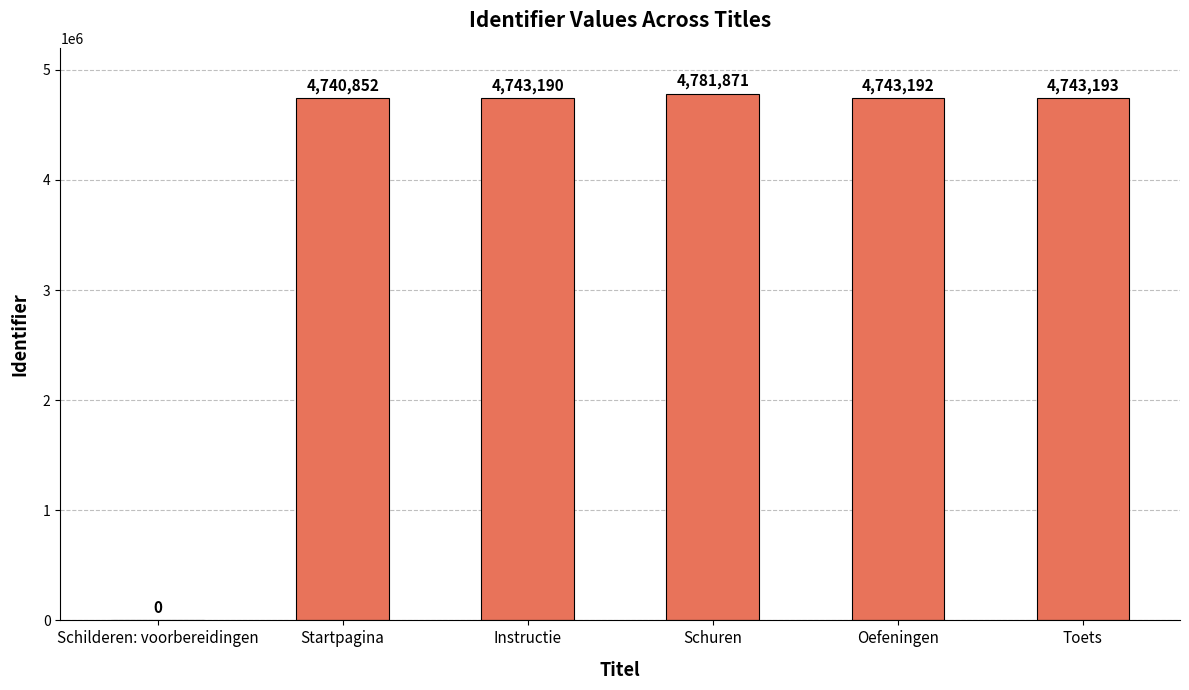

What is the greatest value displayed?

4781871